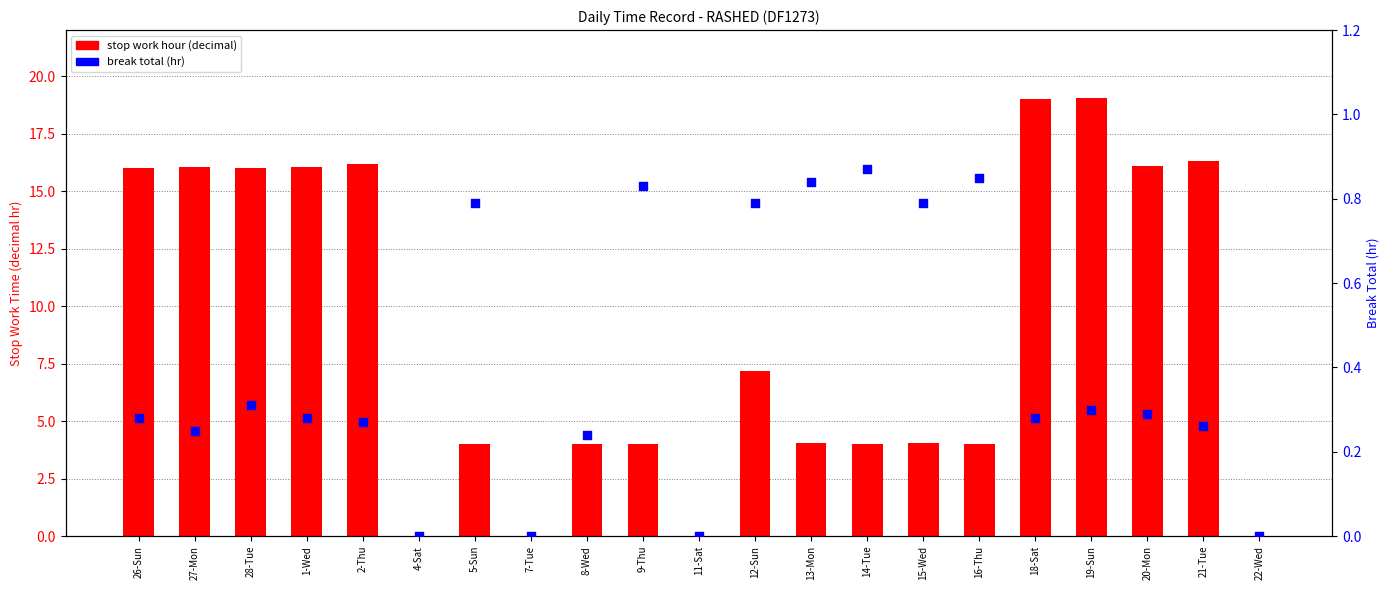

Which series reaches the minimum Y coordinate?

stop work hour (decimal)